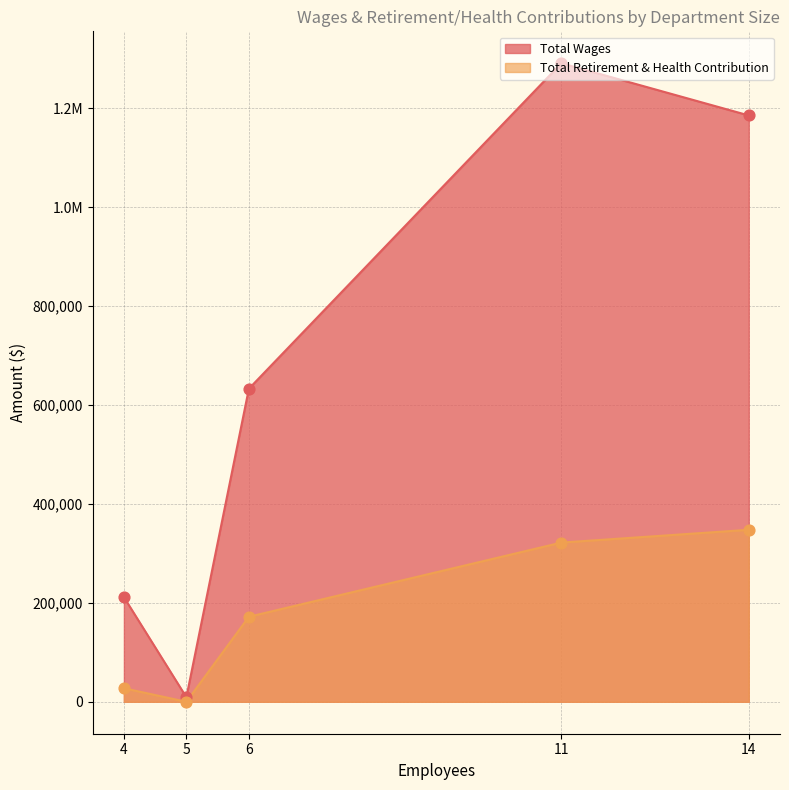

Which series contains the lowest Y value?

Total Wages